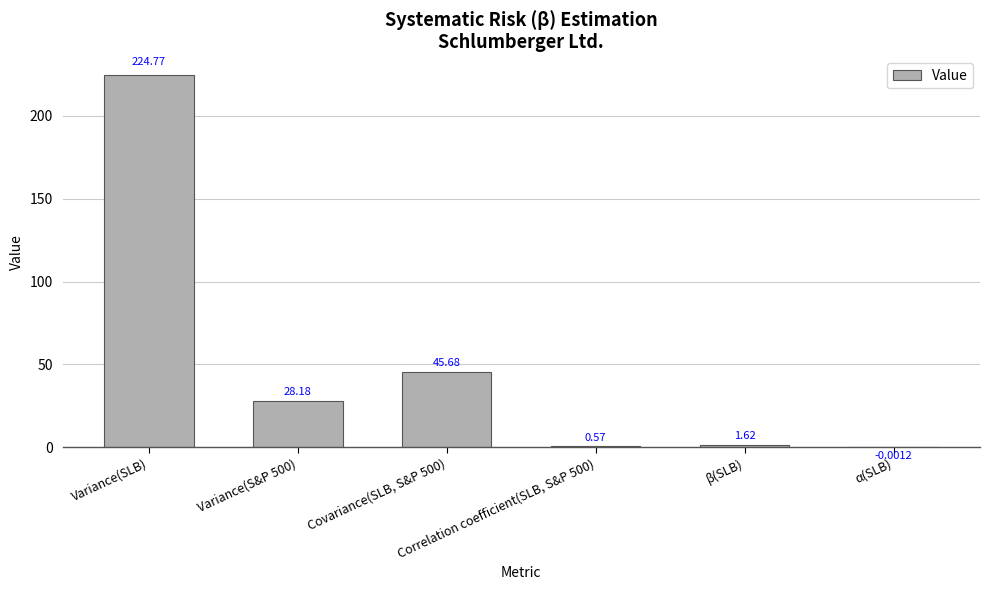

How many categories are shown in the chart?

6